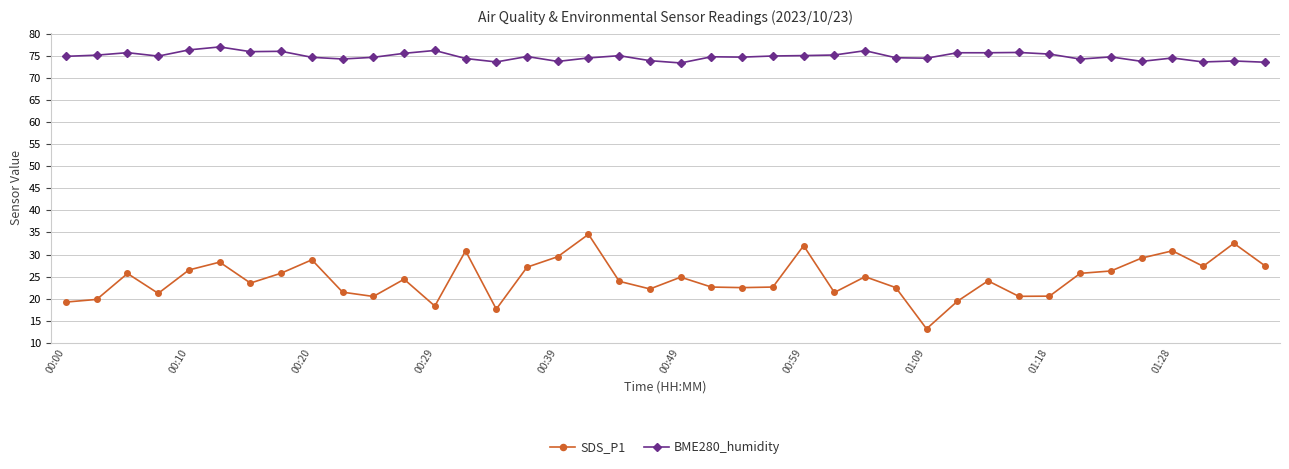

True or false: BME280_humidity and SDS_P1 cross at least once.

False